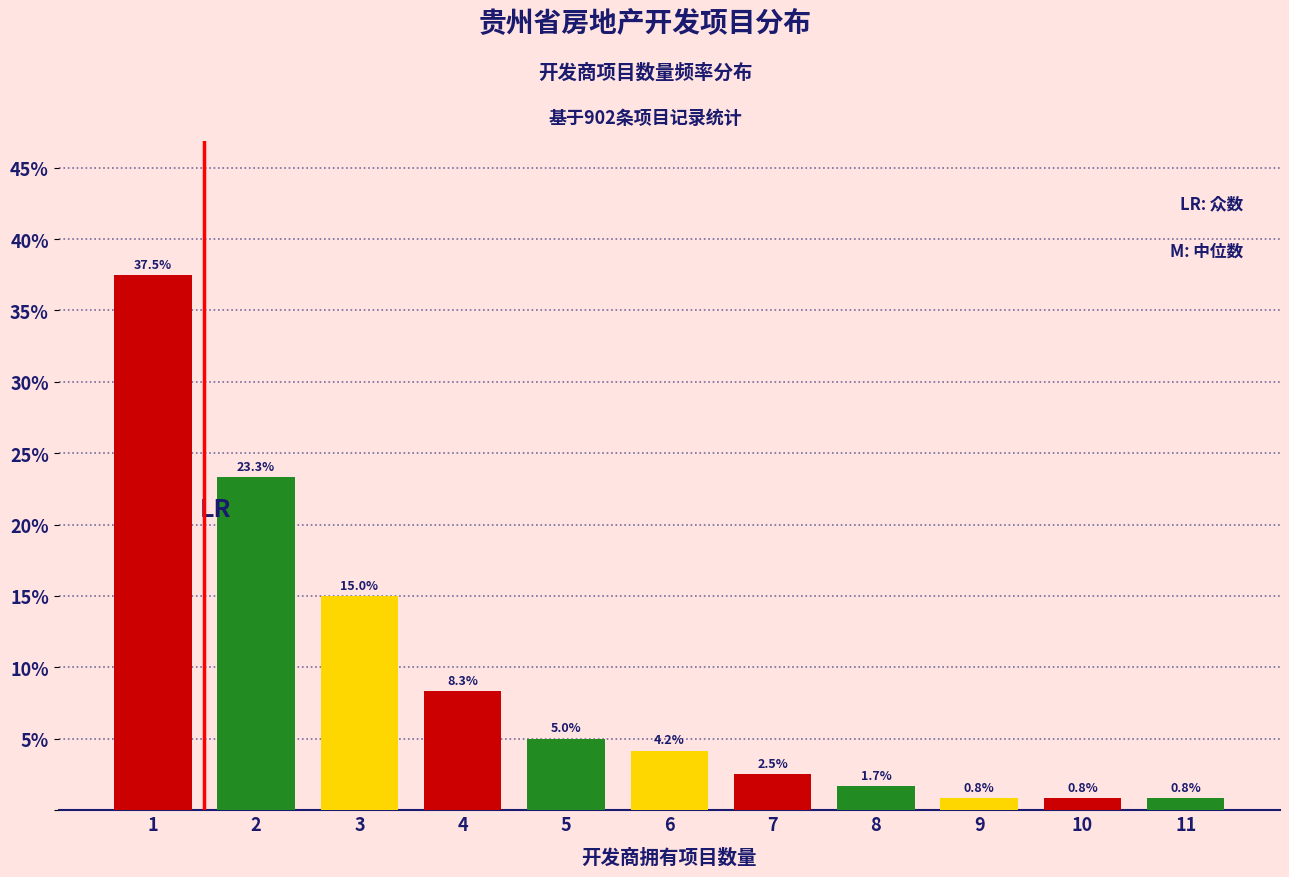

Reading left to right, transcribe all the data shown in this chart.

37.5	23.3	15.0	8.3	5.0	4.2	2.5	1.7	0.8	0.8	0.8